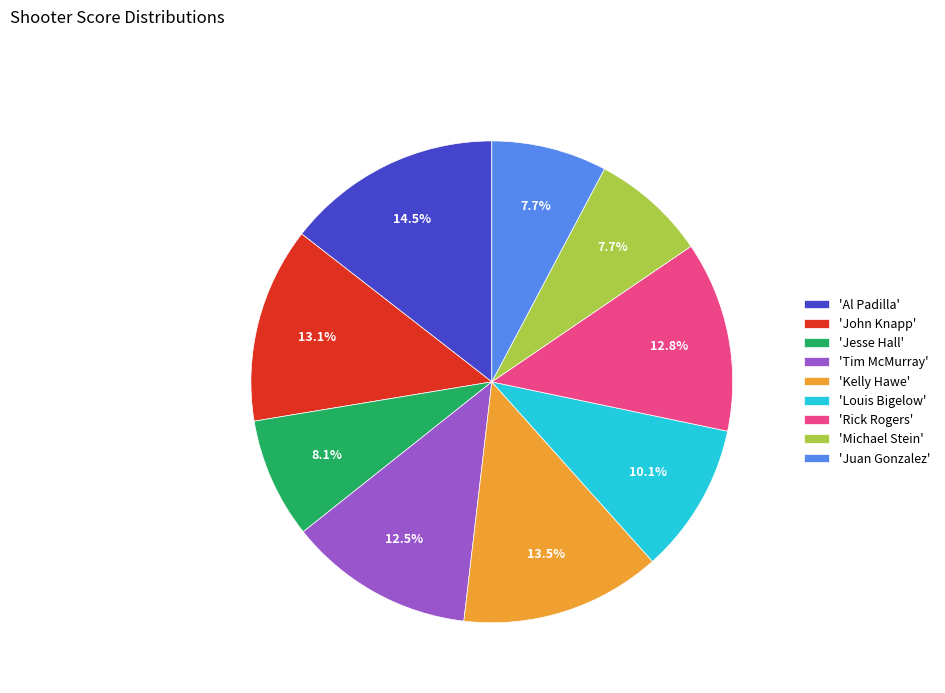

Count the number of slices in the pie.

9